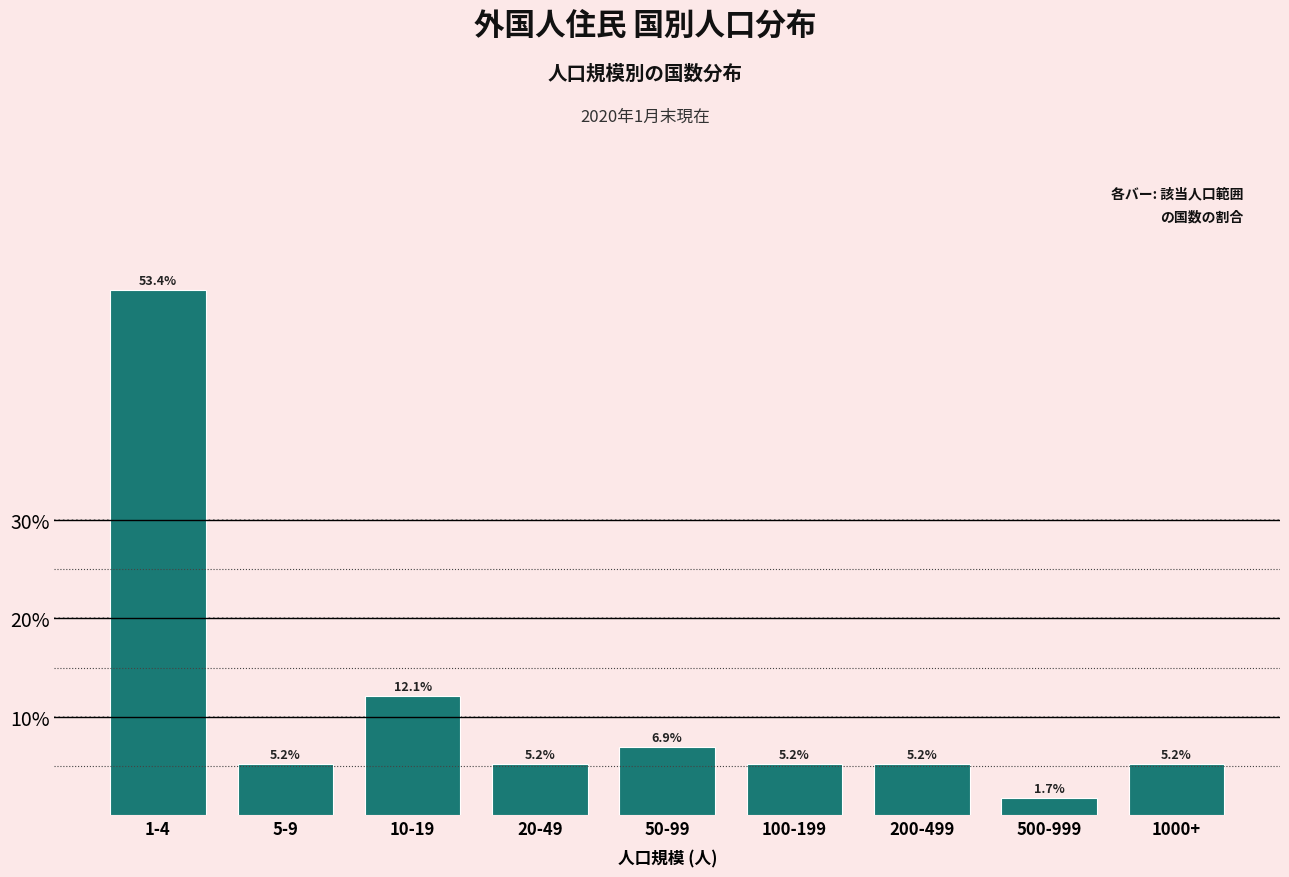

Reading right to left, what are all the values shown in this chart?

1000+=5.2	500-999=1.7	200-499=5.2	100-199=5.2	50-99=6.9	20-49=5.2	10-19=12.1	5-9=5.2	1-4=53.4